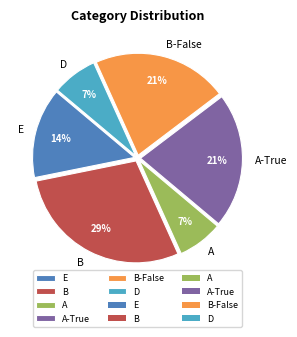

Is it true that D is 7% of the pie?

True